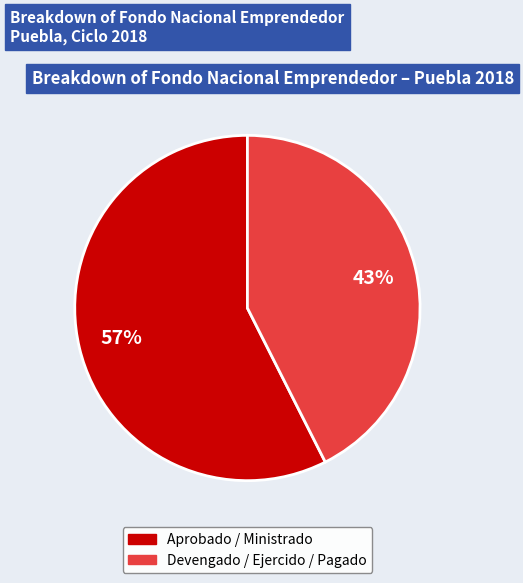

How many slices are in this pie chart?

2